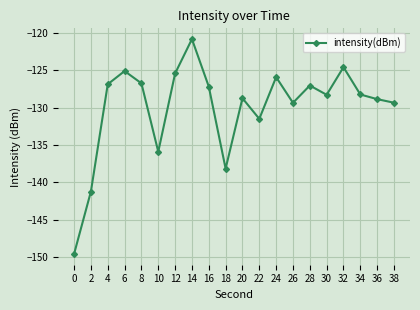

What is the value of the 13th point from the left?

-125.9